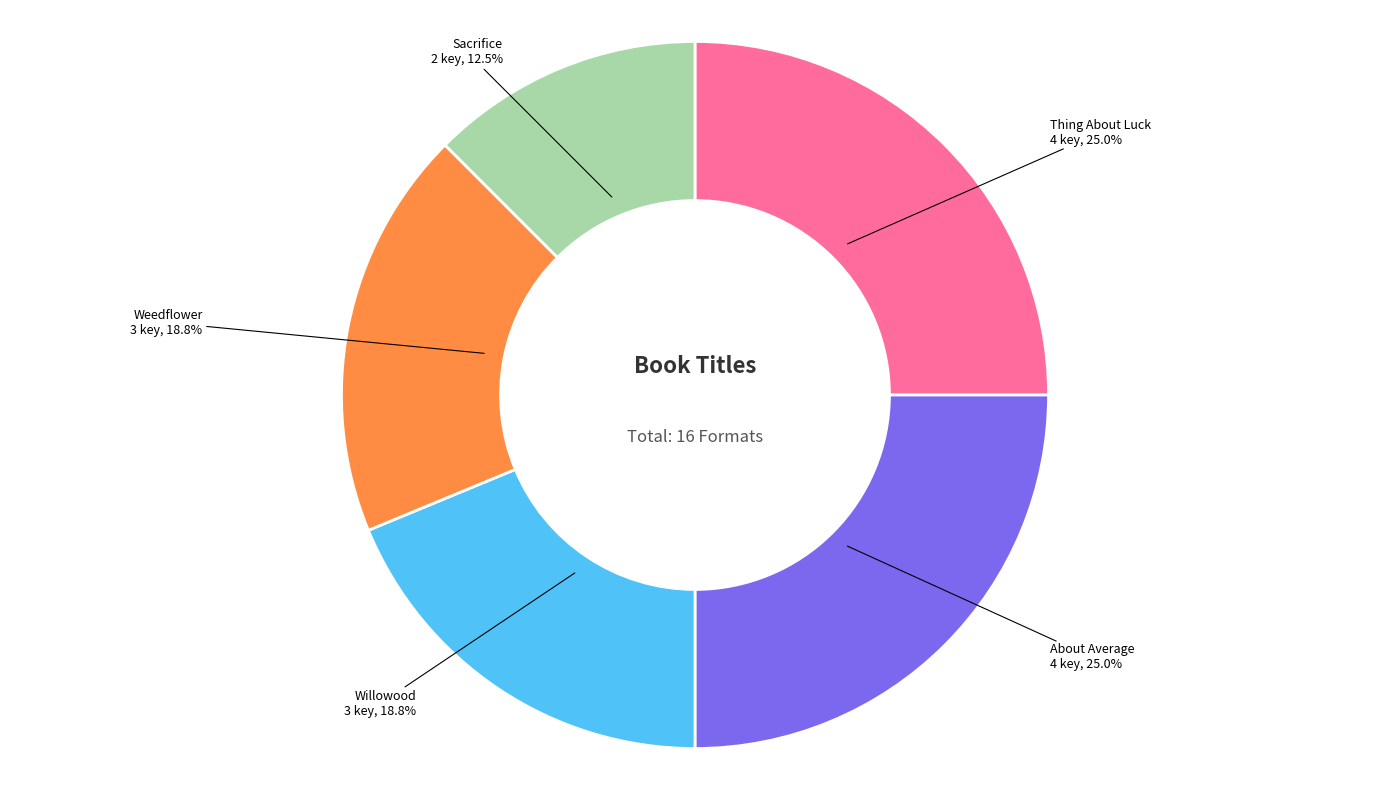

Is there a majority slice in this chart?

No